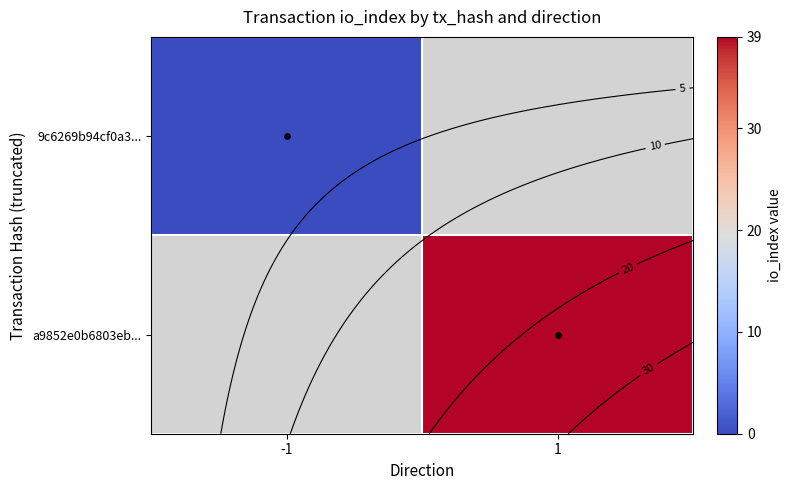

Rank the series by their maximum value, from highest to lowest.

9c6269b94cf0a3..., a9852e0b6803eb...